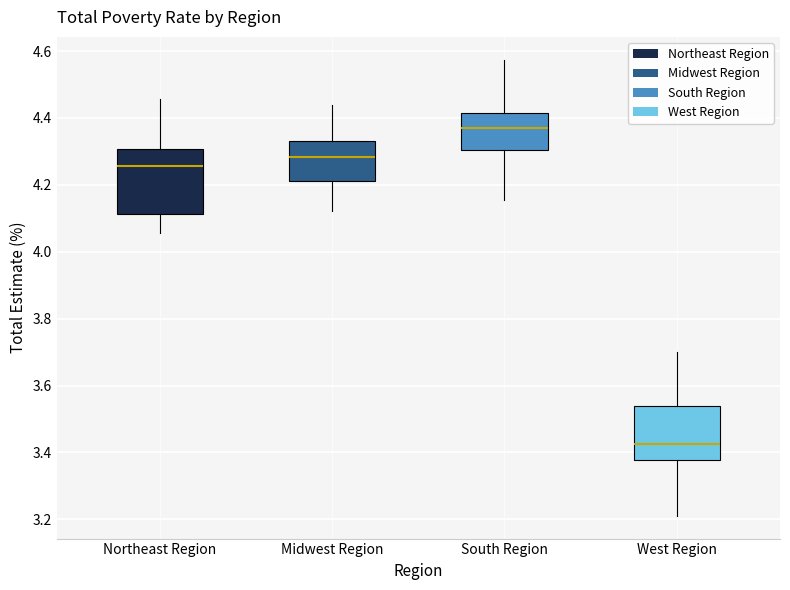

Reading left to right, transcribe this box plot: for each box, give where its median line is, the range the box spans, and where its two whiskers end, as read against the y-axis. The values are not printed on the chart, so give them approximately, as read against the axis.

Northeast Region: median 4.26, box 4.12 to 4.30, whiskers 4.06 to 4.46
Midwest Region: median 4.28, box 4.22 to 4.34, whiskers 4.12 to 4.44
South Region: median 4.36, box 4.30 to 4.42, whiskers 4.16 to 4.58
West Region: median 3.42, box 3.38 to 3.54, whiskers 3.22 to 3.70